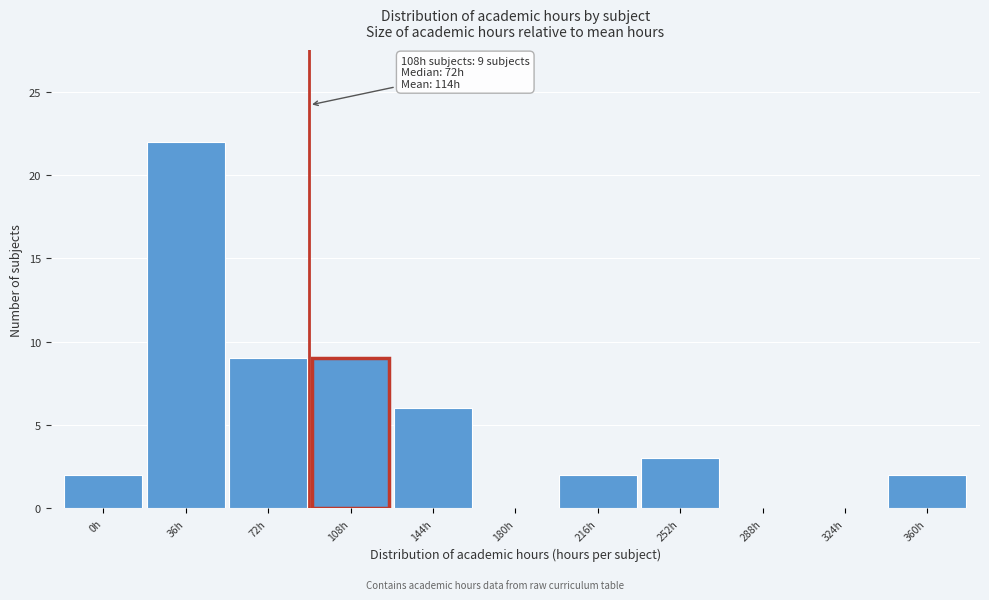

Reading left to right, list all the values displayed in this chart.

0h=2	36h=22	72h=9	108h=9	144h=6	180h=0	216h=2	252h=3	288h=0	324h=0	360h=2